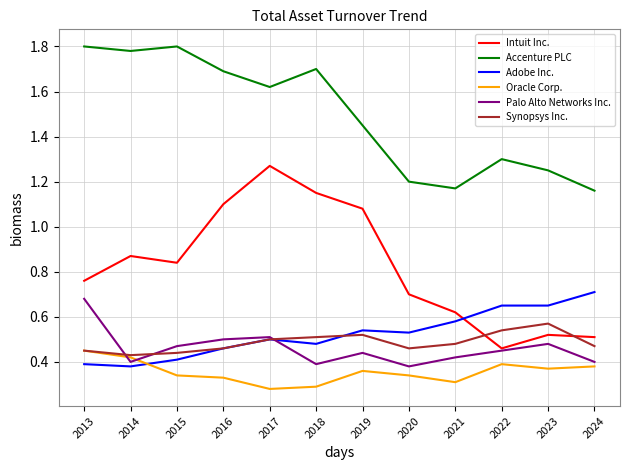

True or false: Oracle Corp. has a value of 0.3 at 2018.

True